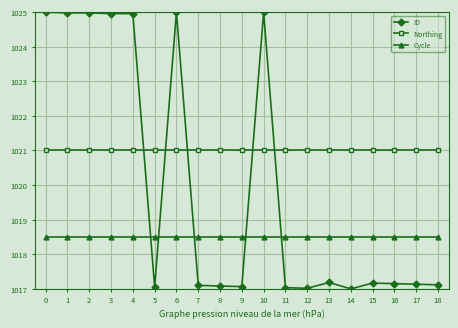

What is the total value across all series at 8?

3056.6